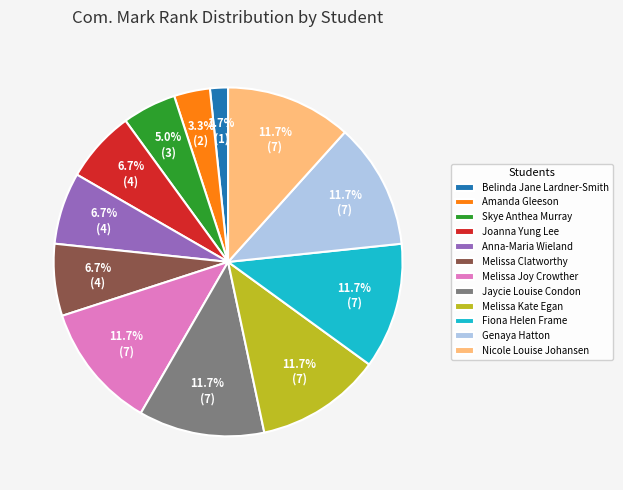

To the nearest percent, what portion does Belinda Jane Lardner-Smith represent?

2%